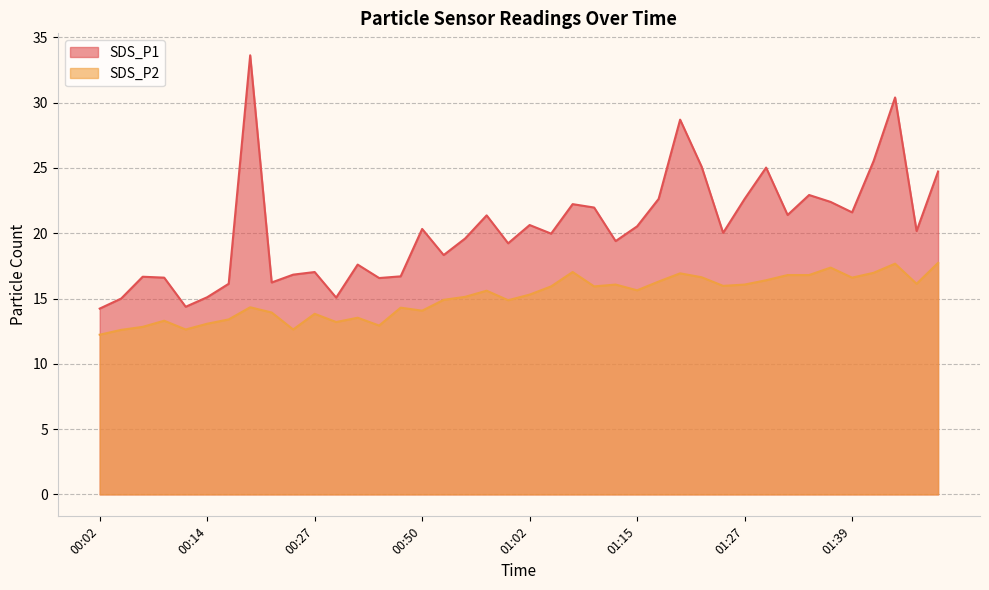

What is the difference between the SDS_P2 values at 01:37 and 00:17?

4.0